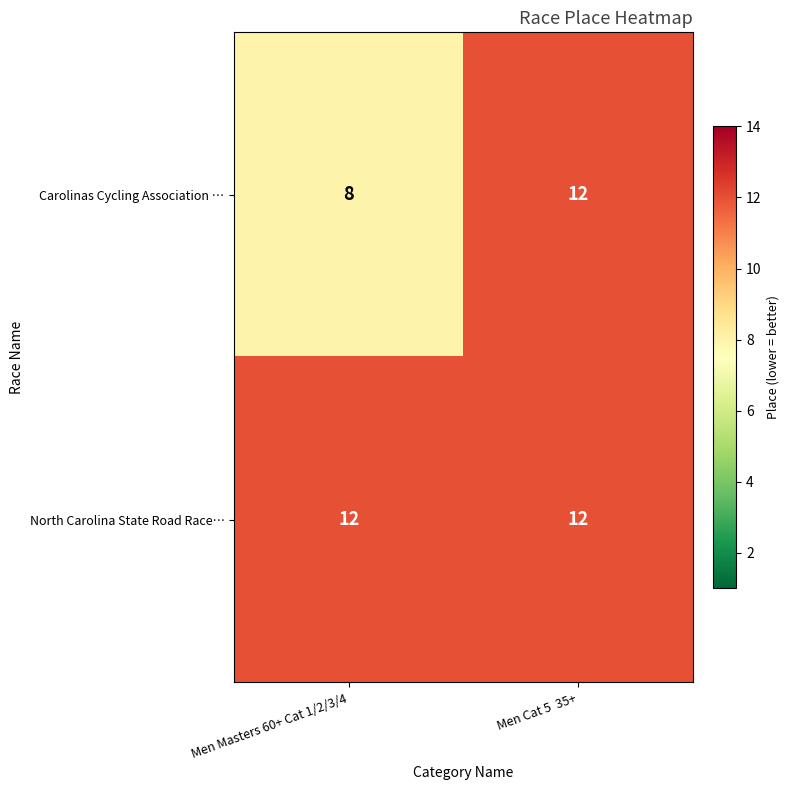

Reading left to right, transcribe all the data shown in this chart.

Carolinas Cycling Association …: 8	12
North Carolina State Road Race…: 12	12